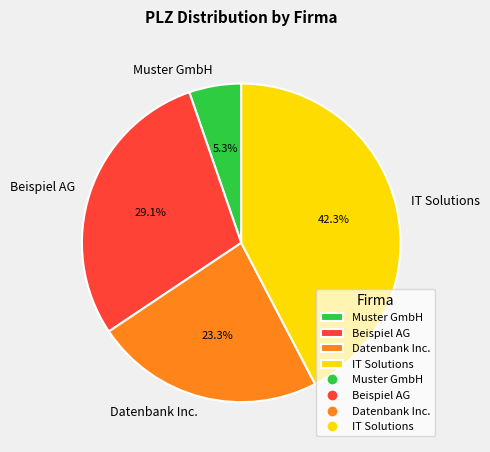

What percentage is the Beispiel AG slice, to the nearest percent?

29%